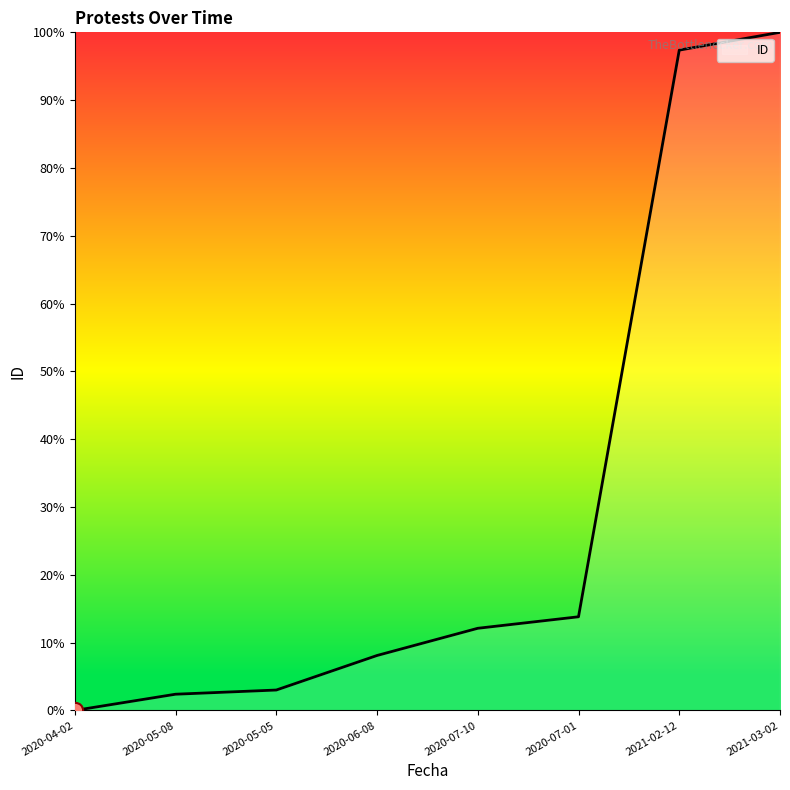

What is the ratio of the value at 2021-02-12 to the value at 2020-05-05?

32.4